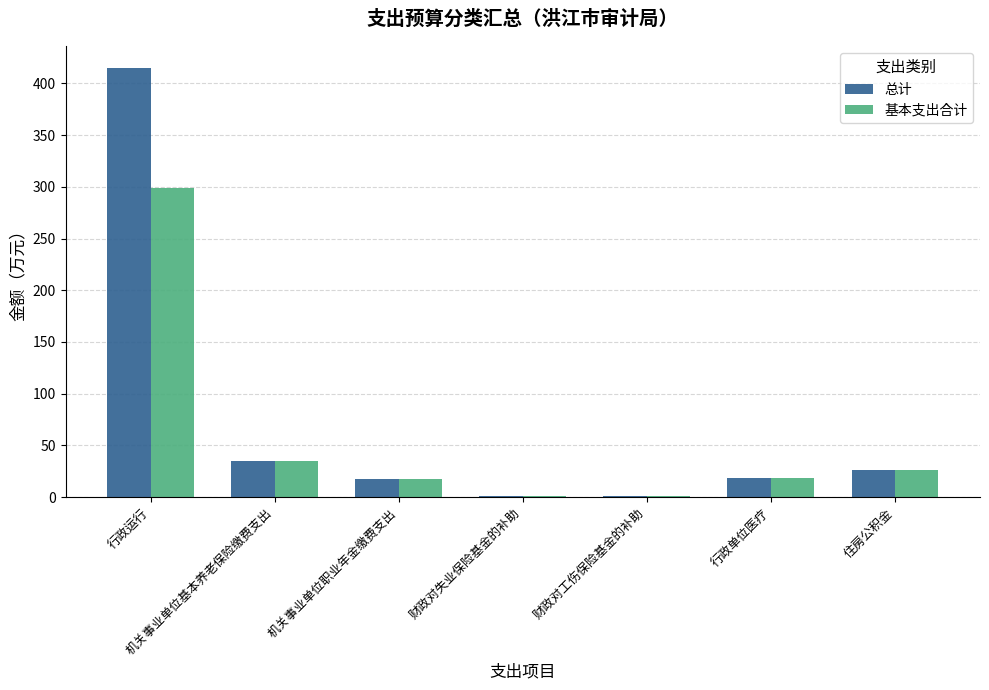

At which label is 基本支出合计 closest to 149?

机关事业单位基本养老保险缴费支出